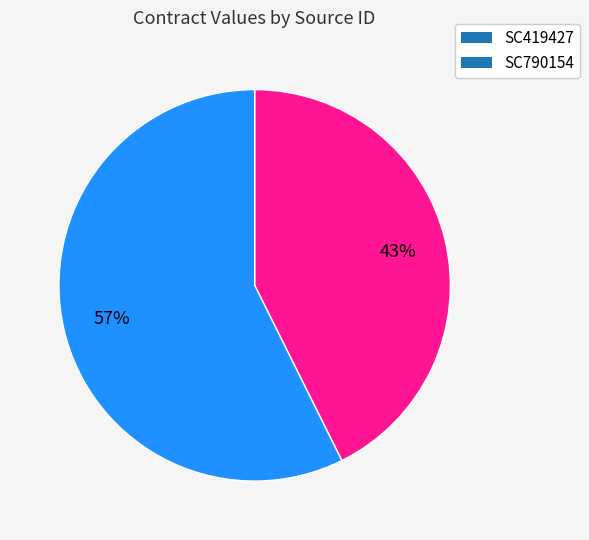

Approximately how many times larger is the value at SC790154 compared to SC419427?

1.3